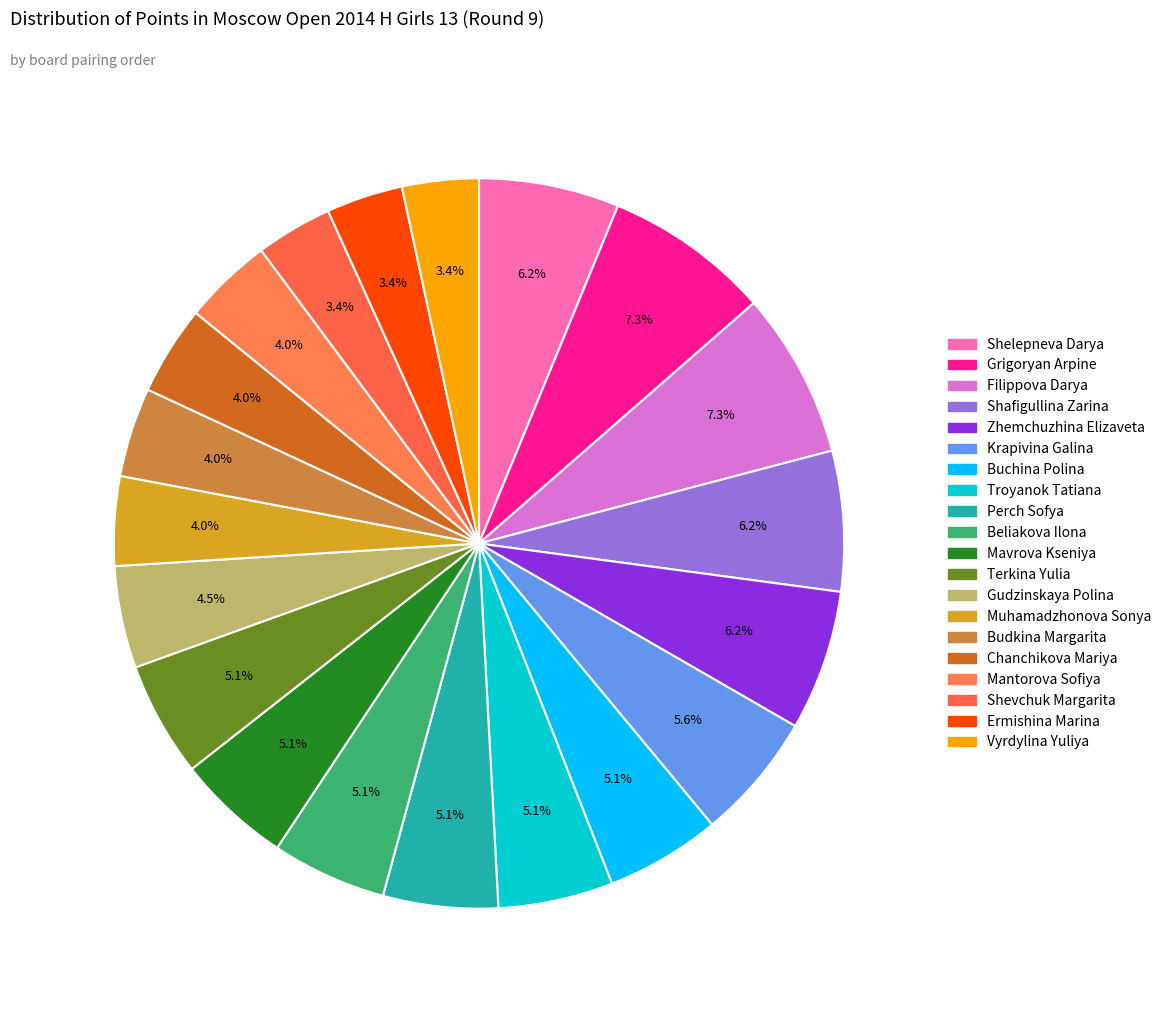

Which category has the smallest portion of the pie?

Shevchuk Margarita